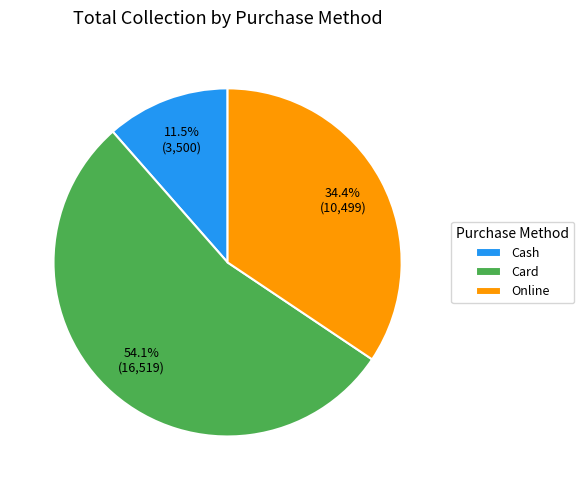

To the nearest percent, what is the difference between the Card and Online slice percentages?

20%